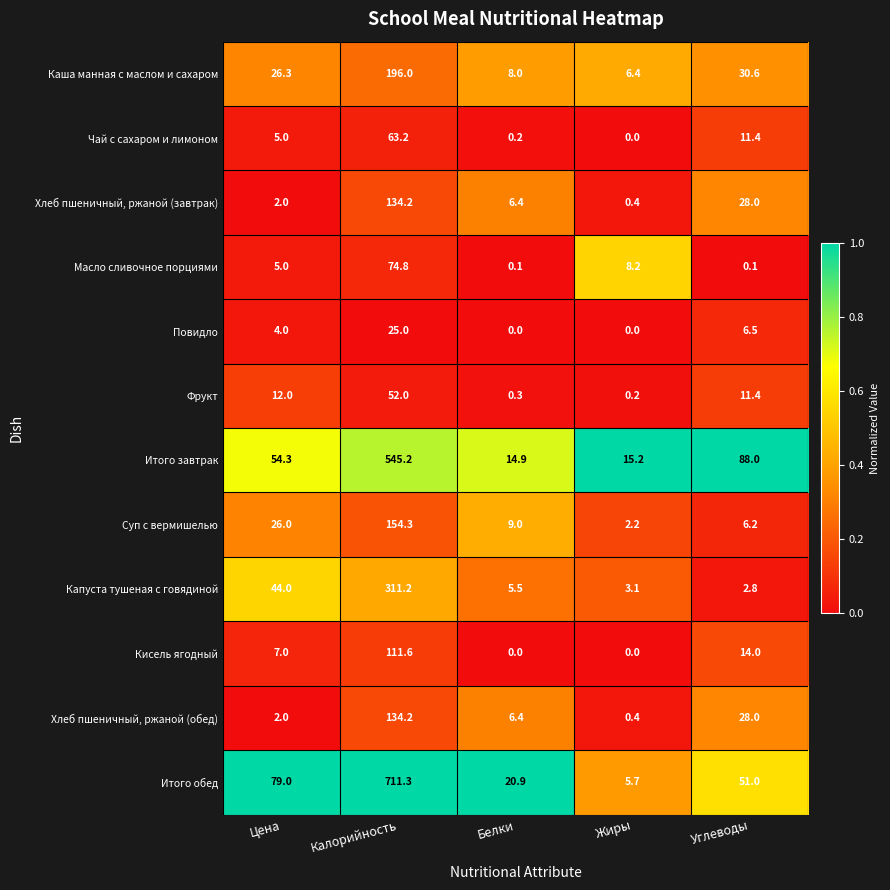

What is the sum of all Повидло values?

35.5